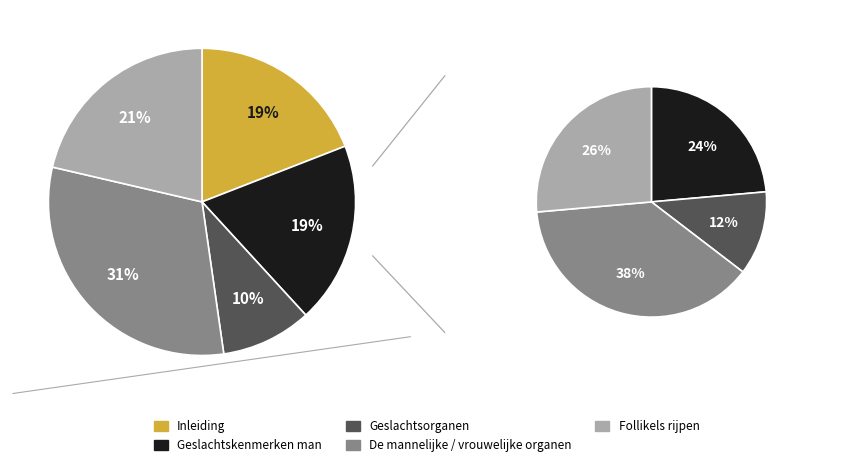

Does Inleiding represent more than half of the total?

No